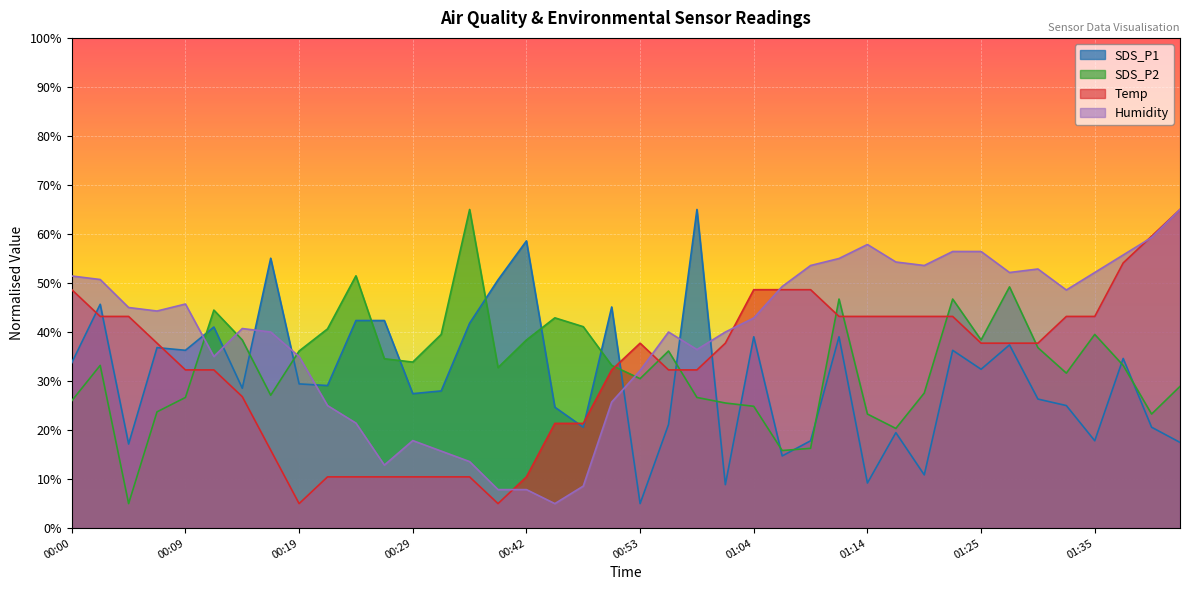

Reading right to left, list all the values displayed in this chart.

SDS_P1: 17.5	20.6	34.6	17.8	25.0	26.3	37.4	32.4	36.3	10.9	19.5	9.2	39.0	17.8	14.7	39.0	8.9	65.0	21.1	5.0	45.1	20.6	24.7	58.6	50.6	41.8	28.0	27.4	42.3	42.3	29.1	29.4	55.1	28.5	41.0	36.3	36.8	17.2	45.7	33.7
SDS_P2: 28.9	23.3	33.2	39.5	31.6	36.8	49.2	38.4	46.7	27.6	20.3	23.3	46.7	16.3	15.8	24.8	25.5	26.7	36.1	30.5	33.2	41.1	42.9	38.4	32.7	65.0	39.5	33.9	34.5	51.5	40.6	36.1	27.1	38.4	44.5	26.7	23.7	5.0	33.2	26.0
Temp: 65.0	59.5	54.1	43.2	43.2	37.7	37.7	37.7	43.2	43.2	43.2	43.2	43.2	48.6	48.6	48.6	37.7	32.3	32.3	37.7	32.3	21.4	21.4	10.5	5.0	10.5	10.5	10.5	10.5	10.5	10.5	5.0	15.9	26.8	32.3	32.3	37.7	43.2	43.2	48.6
Humidity: 65.0	59.3	55.7	52.1	48.6	52.9	52.1	56.4	56.4	53.6	54.3	57.9	55.0	53.6	49.3	42.9	40.0	36.4	40.0	32.1	25.7	8.6	5.0	7.9	7.9	13.6	15.7	17.9	12.9	21.4	25.0	35.0	40.0	40.7	35.0	45.7	44.3	45.0	50.7	51.4